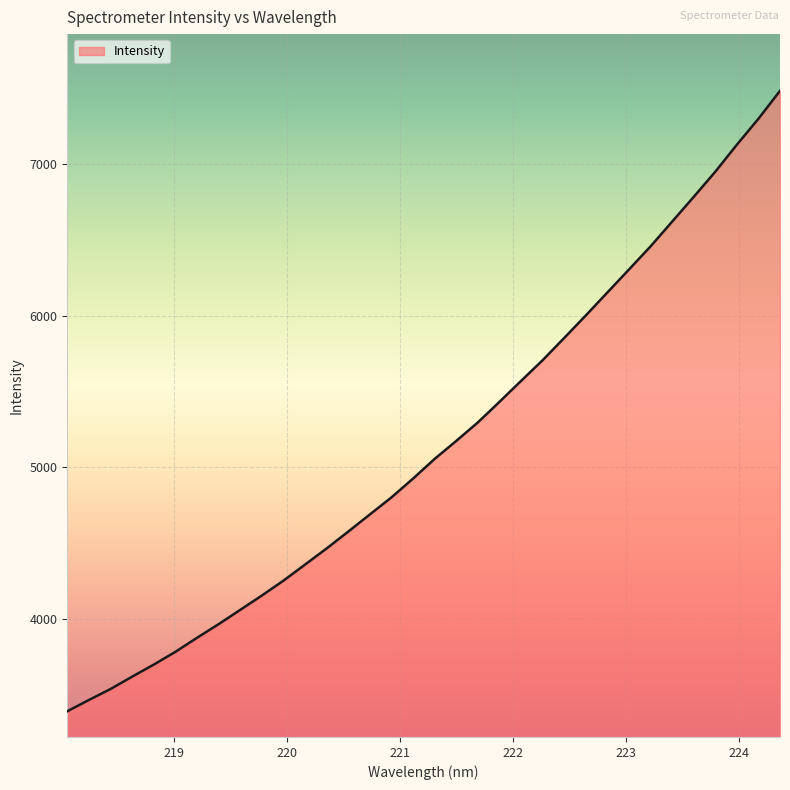

What is the greatest value displayed?

7483.2